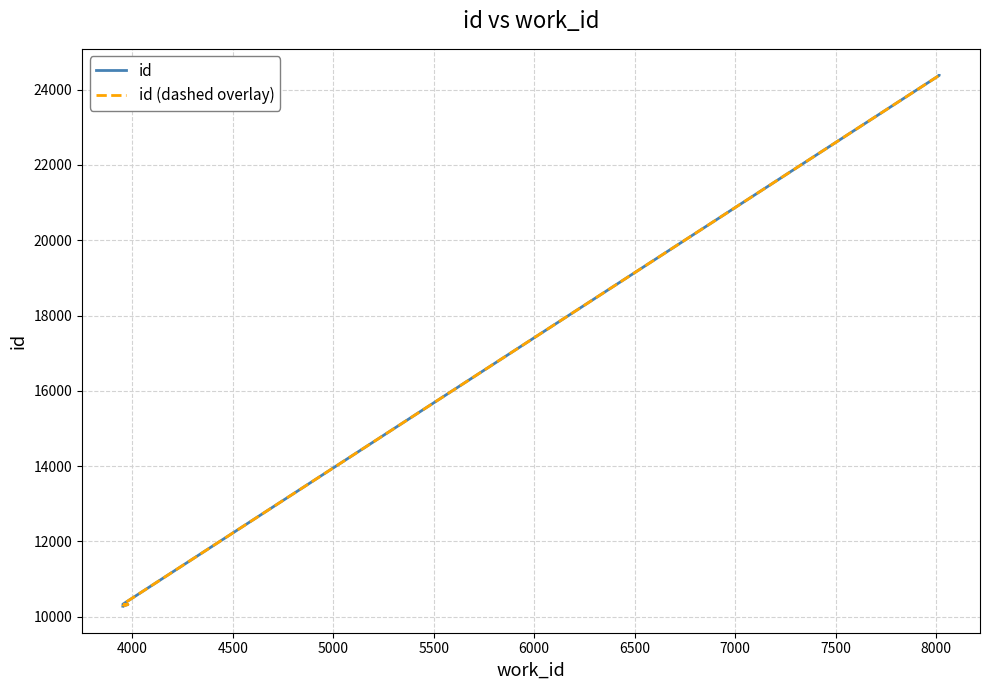

What are all the series names shown in the legend?

id, id (dashed overlay)